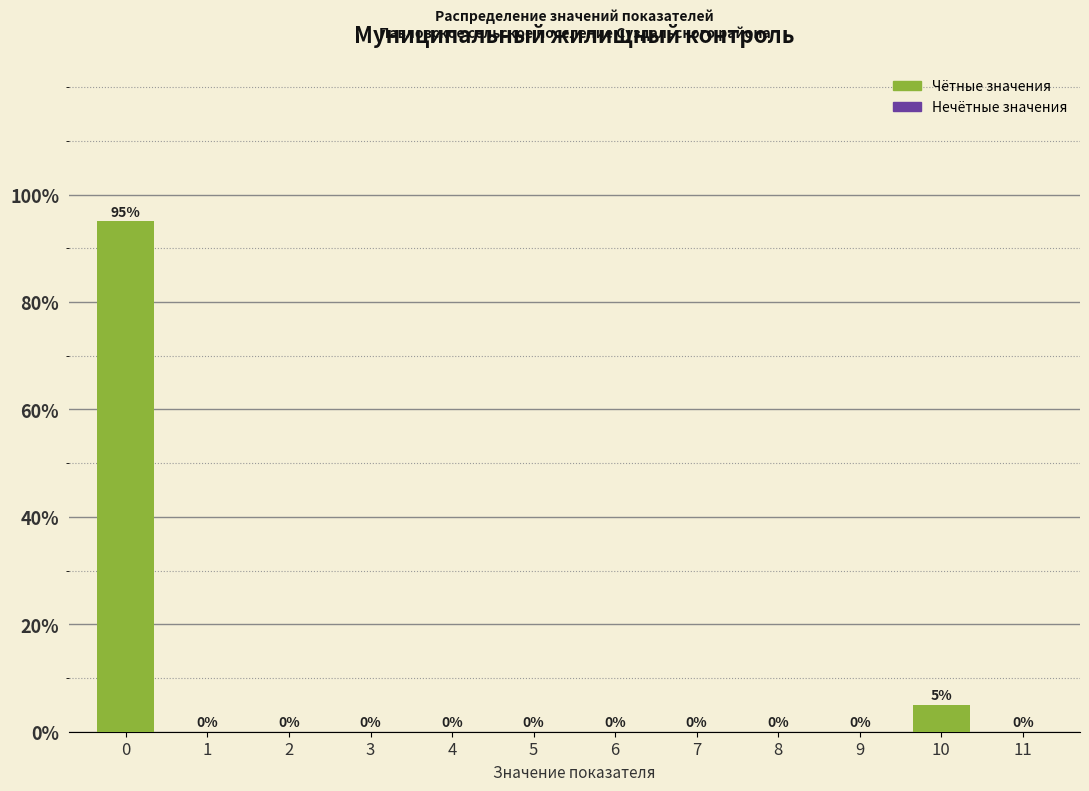

Reading right to left, what are all the values shown in this chart?

11=0	10=5	9=0	8=0	7=0	6=0	5=0	4=0	3=0	2=0	1=0	0=95